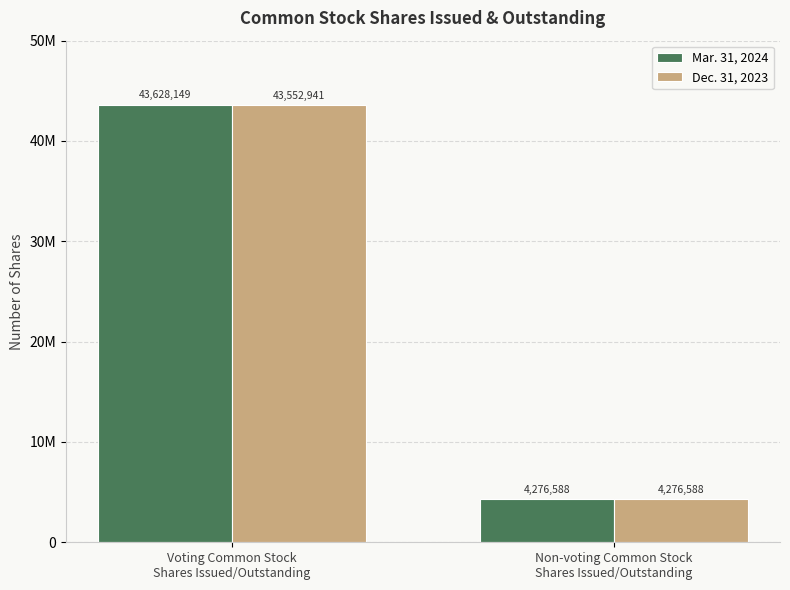

Between Non-voting Common Stock
Shares Issued/Outstanding and Voting Common Stock
Shares Issued/Outstanding, which is larger?

Voting Common Stock
Shares Issued/Outstanding